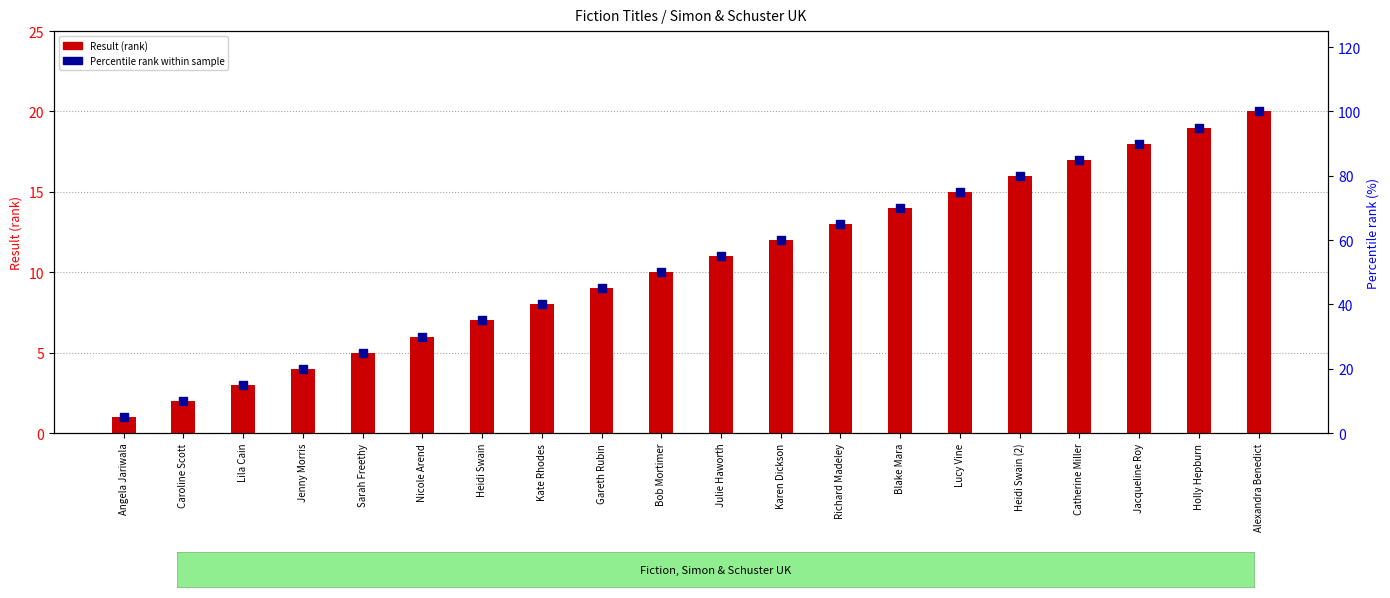

Which series contains the lowest Y value?

Result (rank)